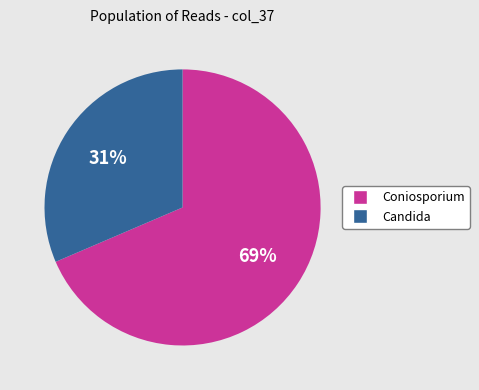

Count the number of slices in the pie.

2